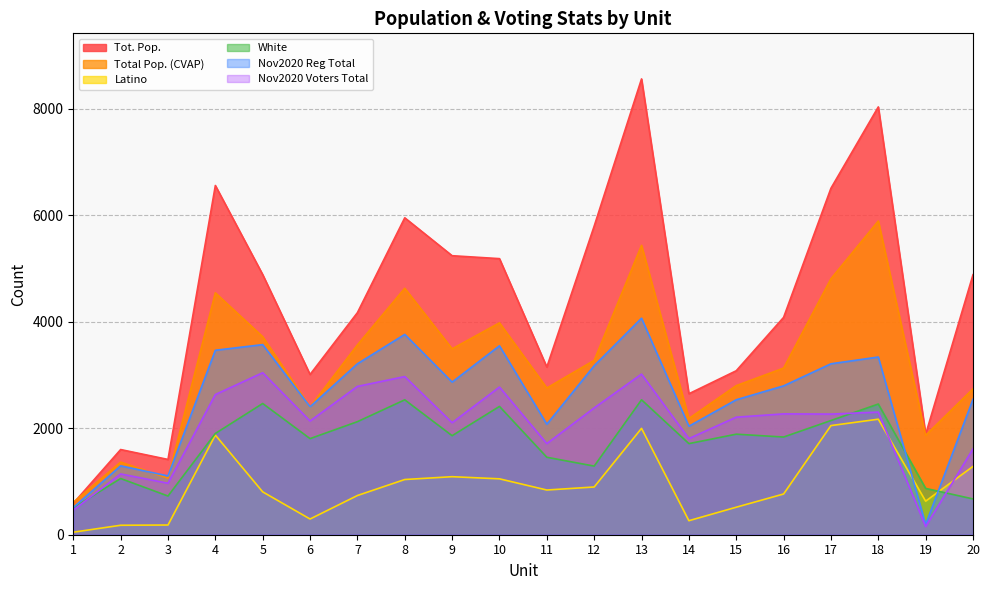

Reading left to right, list all the values displayed in this chart.

Tot. Pop.: 590.0	1600.0	1414.0	6560.0	4886.0	3010.0	4171.0	5953.0	5241.0	5186.0	3149.0	5797.0	8562.0	2648.0	3080.0	4082.0	6508.0	8036.0	1887.0	4884.0
Total Pop. (CVAP): 607.8	1364.5	1062.5	4543.8	3719.0	2400.0	3565.7	4629.1	3492.0	3980.0	2756.0	3275.3	5435.9	2182.6	2800.4	3130.0	4808.0	5893.0	1868.2	2740.5
Latino: 47.3	177.8	182.2	1871.9	805.0	295.0	736.4	1036.9	1090.0	1050.0	839.7	896.6	1998.1	263.3	516.7	765.0	2050.0	2170.0	630.3	1283.2
White: 504.8	1055.7	727.1	1901.8	2465.0	1805.0	2123.4	2534.1	1860.0	2410.0	1455.1	1289.1	2534.5	1711.4	1888.6	1835.0	2145.0	2455.0	870.0	672.3
Nov2020 Reg Total: 511.0	1294.0	1104.0	3465.0	3571.0	2403.0	3211.0	3763.0	2867.0	3549.0	2076.0	3174.0	4067.0	2038.0	2535.0	2796.0	3211.0	3338.0	194.0	2544.0
Nov2020 Voters Total: 462.0	1142.0	967.0	2633.0	3043.0	2136.0	2786.0	2971.0	2104.0	2774.0	1712.0	2382.0	3017.0	1806.0	2208.0	2270.0	2266.0	2303.0	154.0	1613.0